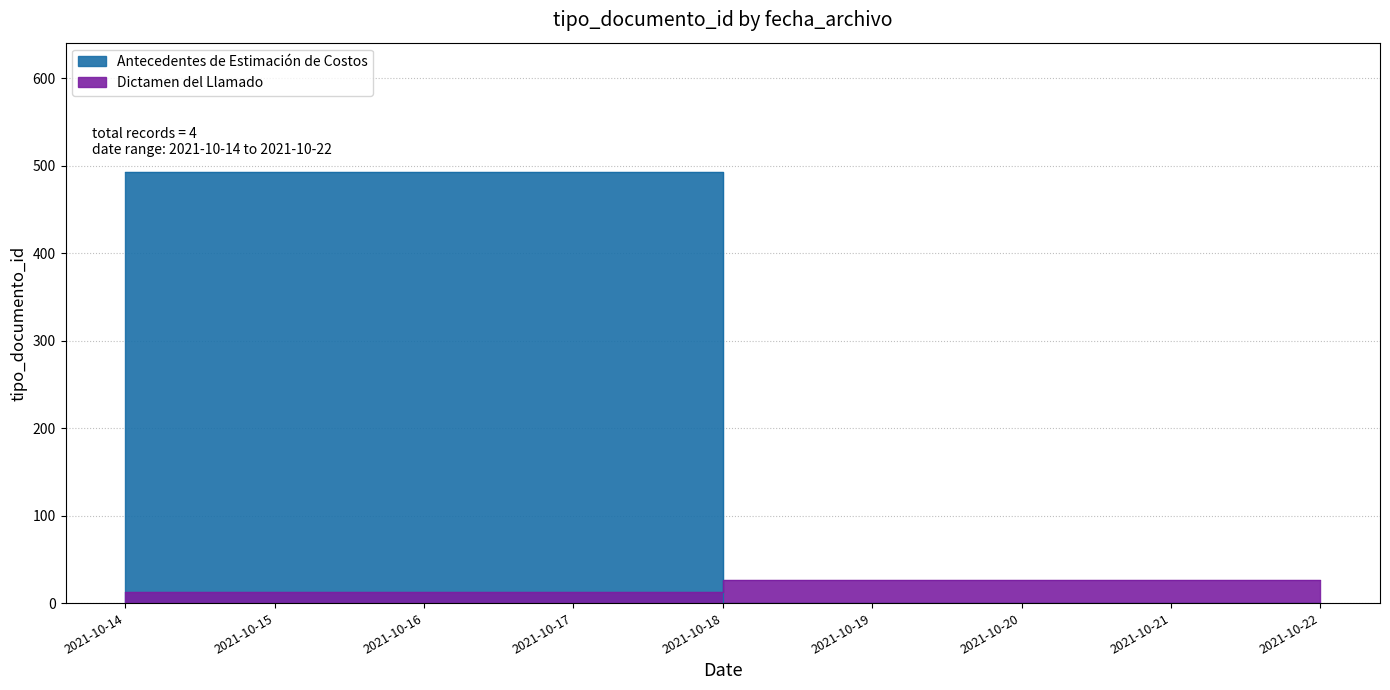

What is the approximate value at 2021-10-14 11:00:06, to the nearest 50?

500